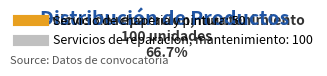

Is it true that Servicios de reparacion, mantenimiento is 67% of the pie?

True